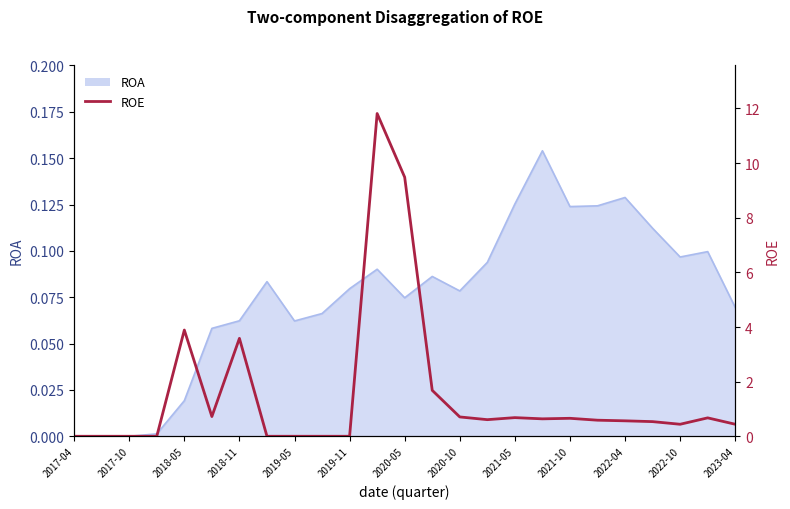

The value at 2019-11 is 1.0. True or false?

False